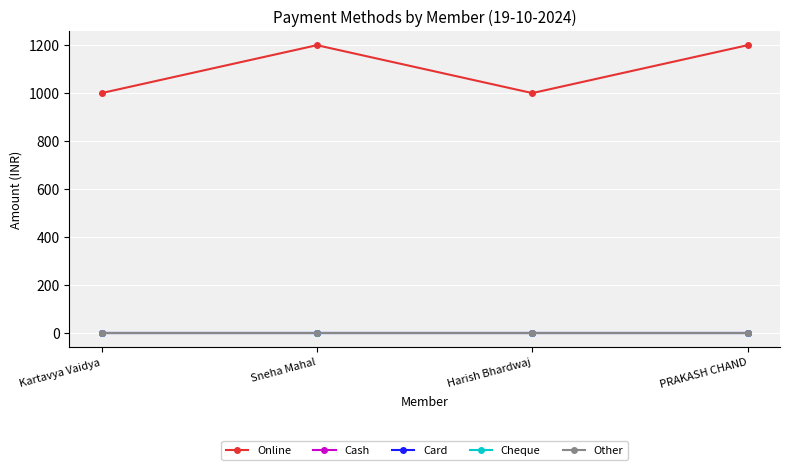

The Cheque series shows 0 at PRAKASH CHAND. True or false?

True